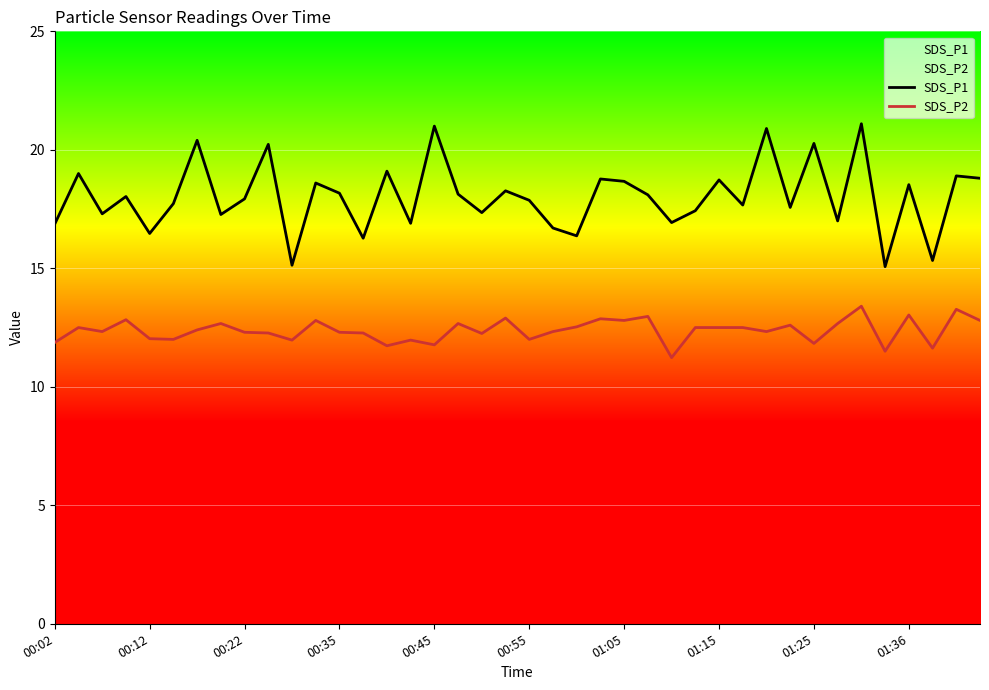

Is it true that SDS_P1 equals 18.2 at 00:35?

True